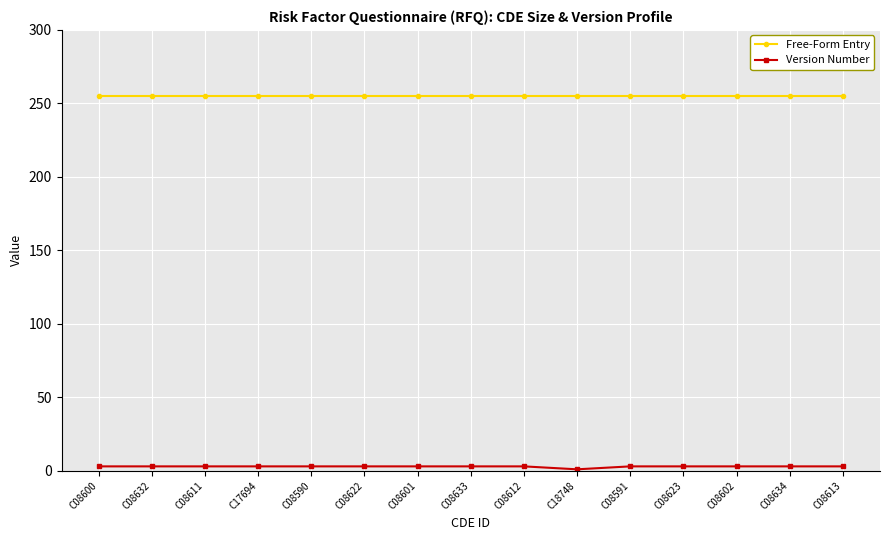

At how many categories does at least one series exceed 120?

15